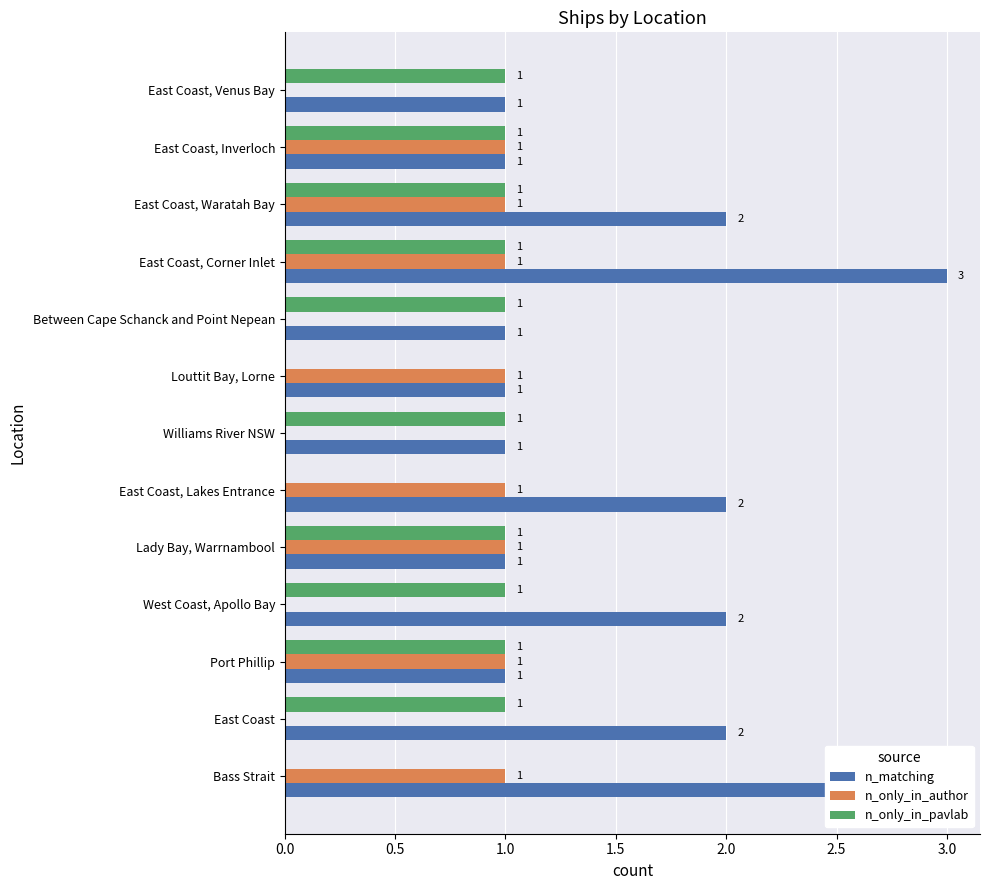

Rank the series by their maximum value, from highest to lowest.

n_matching, n_only_in_author, n_only_in_pavlab